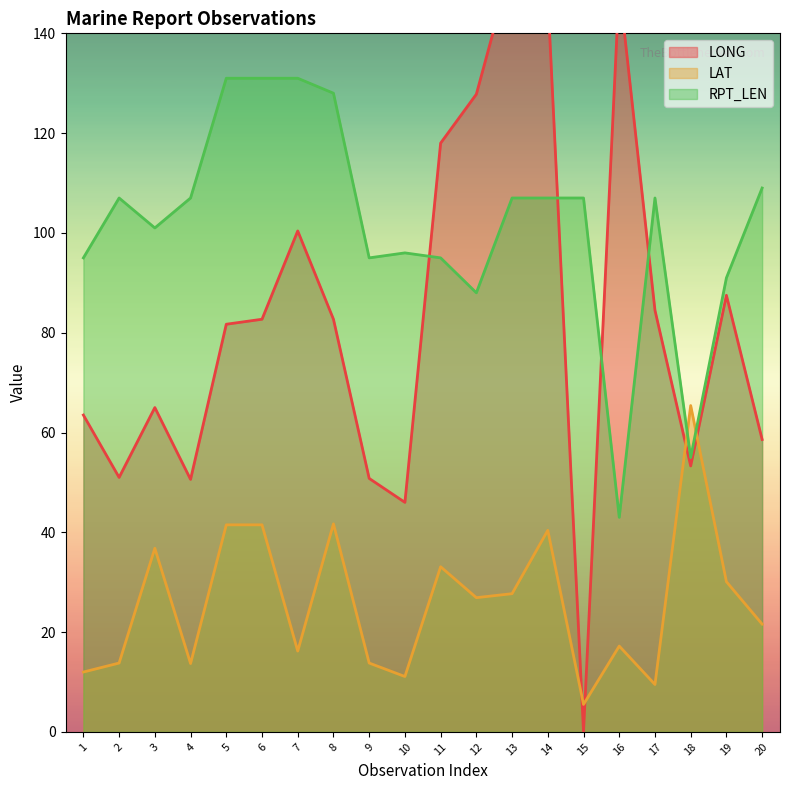

What is the difference between the maximum and minimum values in the RPT_LEN series?

88.0